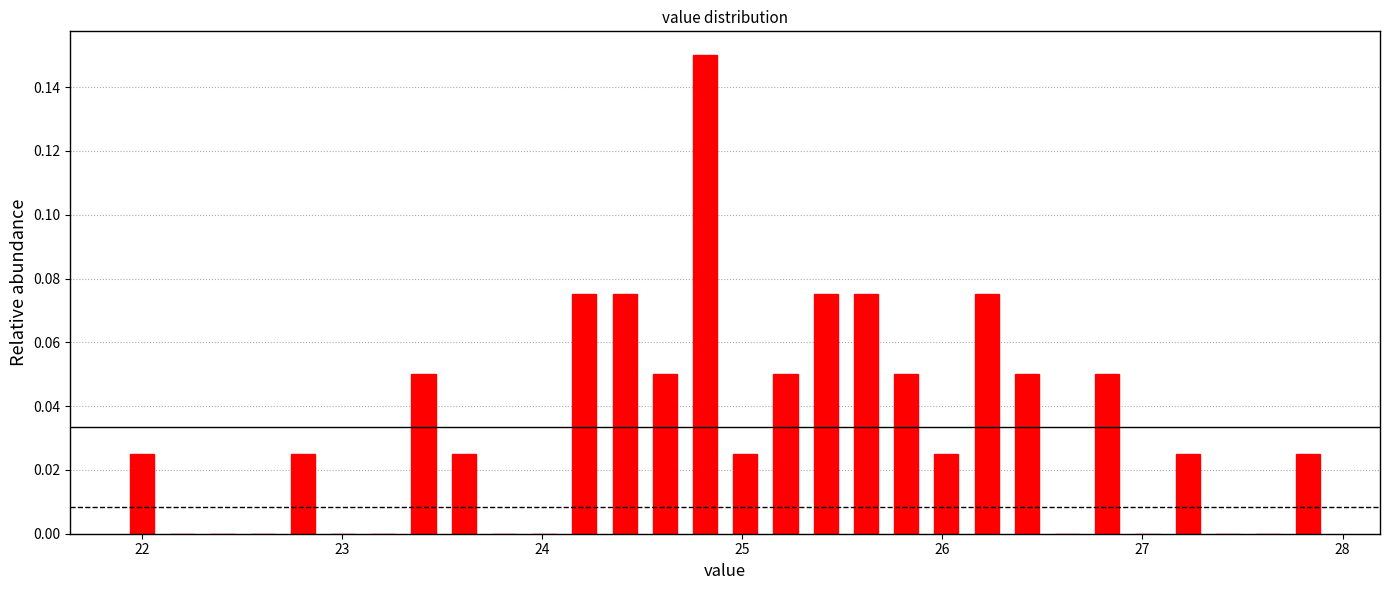

Around what value on the x-axis is the tallest bar? Give the approximate position of its centre, as read against the axis.

24.8